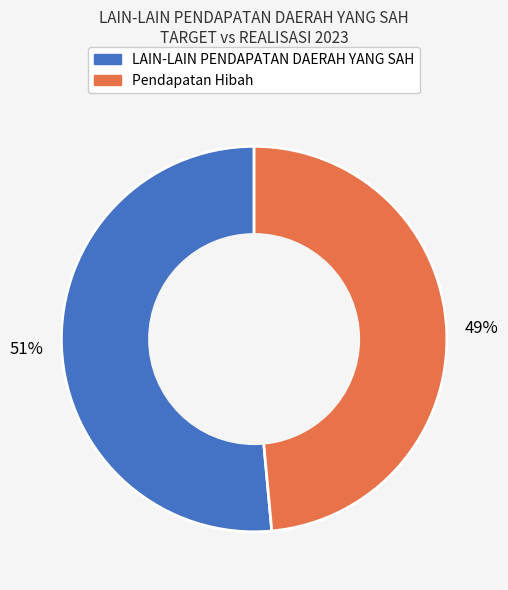

Is it true that Pendapatan Hibah is 54% of the pie?

False